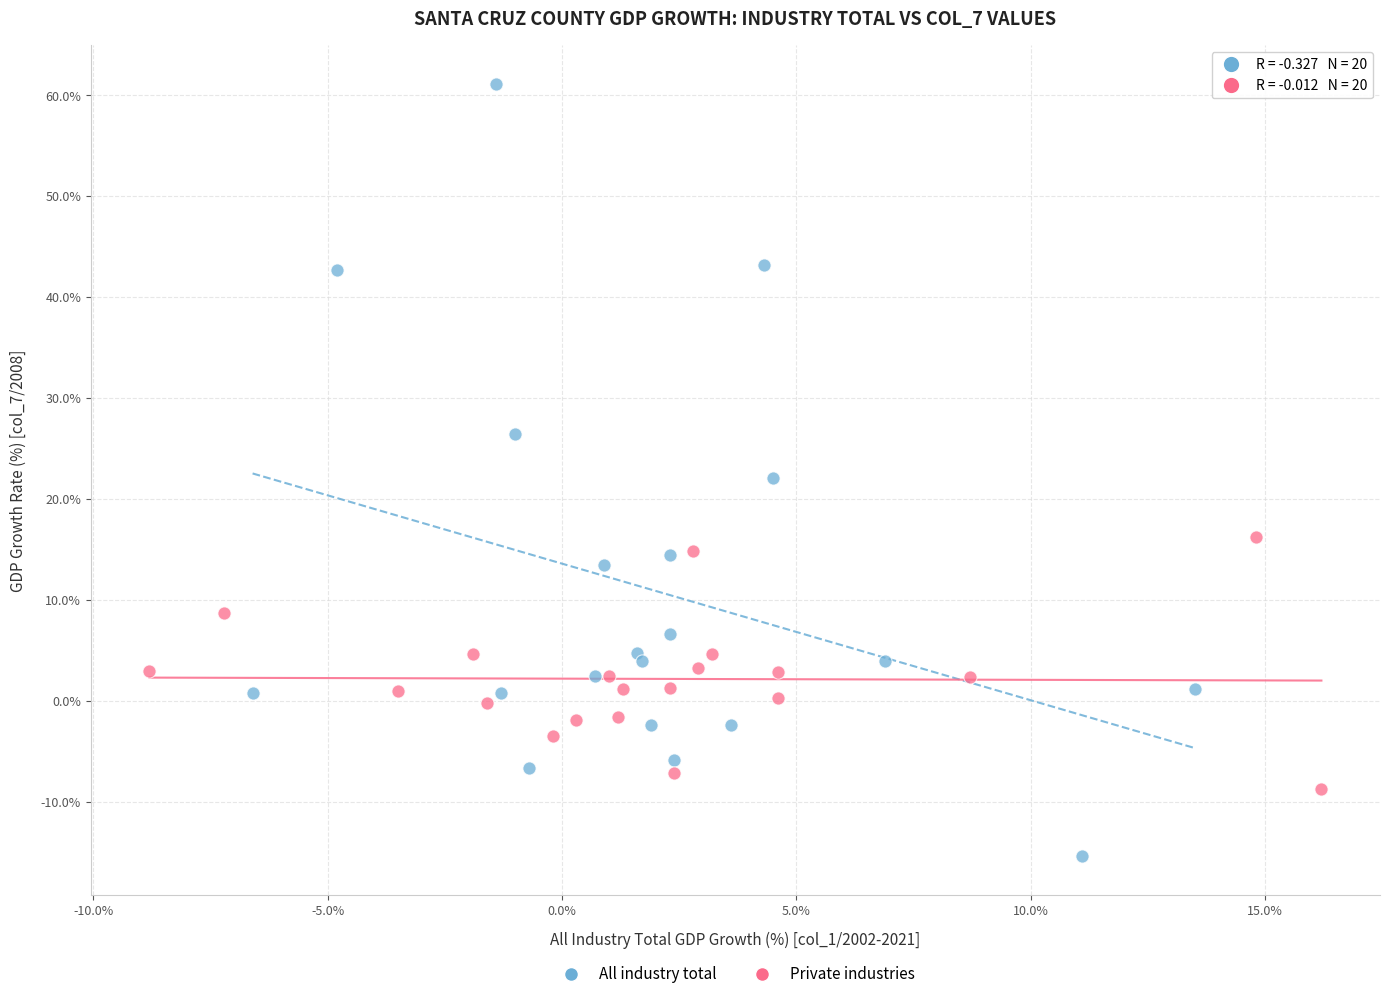

Which series reaches the maximum Y coordinate?

All industry total